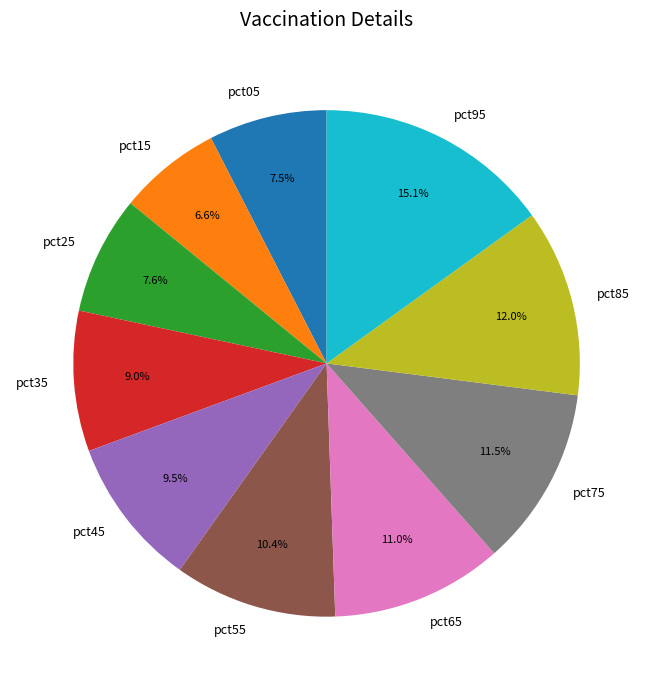

Which has a higher value, pct65 or pct45?

pct65